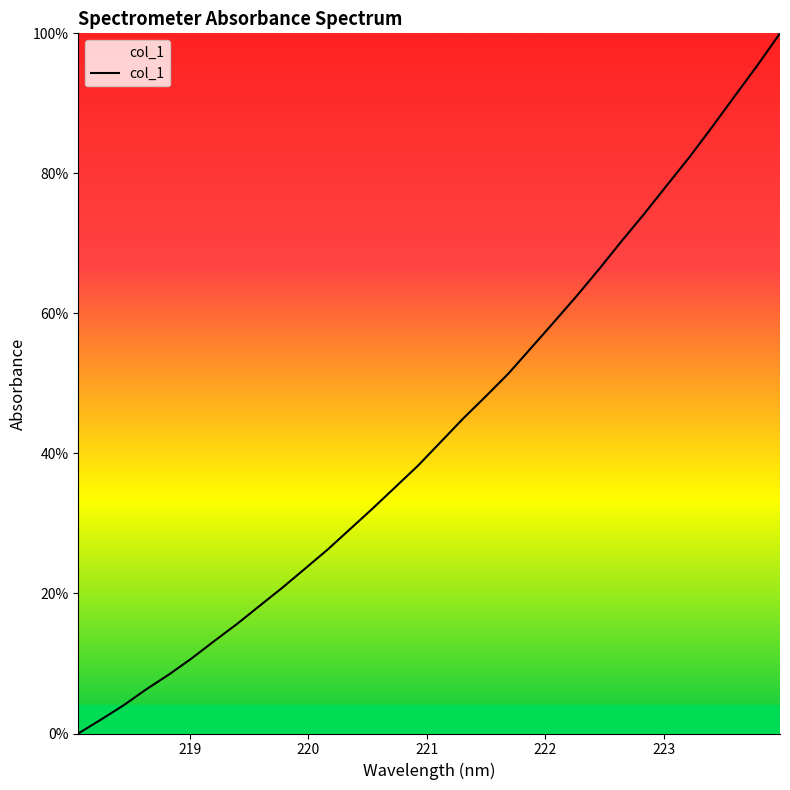

What is the maximum value shown in the chart?

100.0